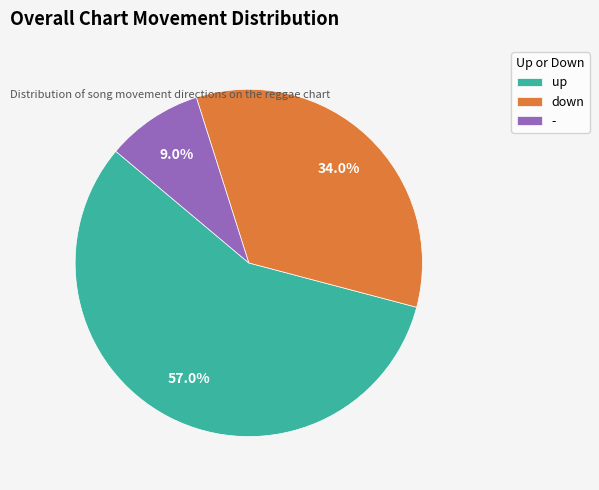

Does any single category account for the majority?

Yes